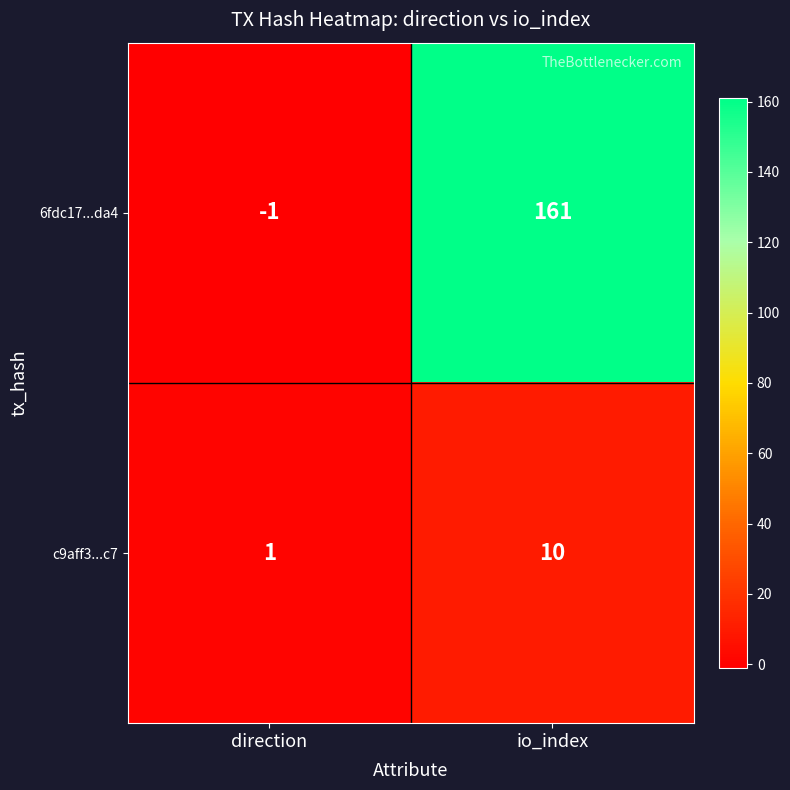

Which label corresponds to the largest value in the chart?

io_index